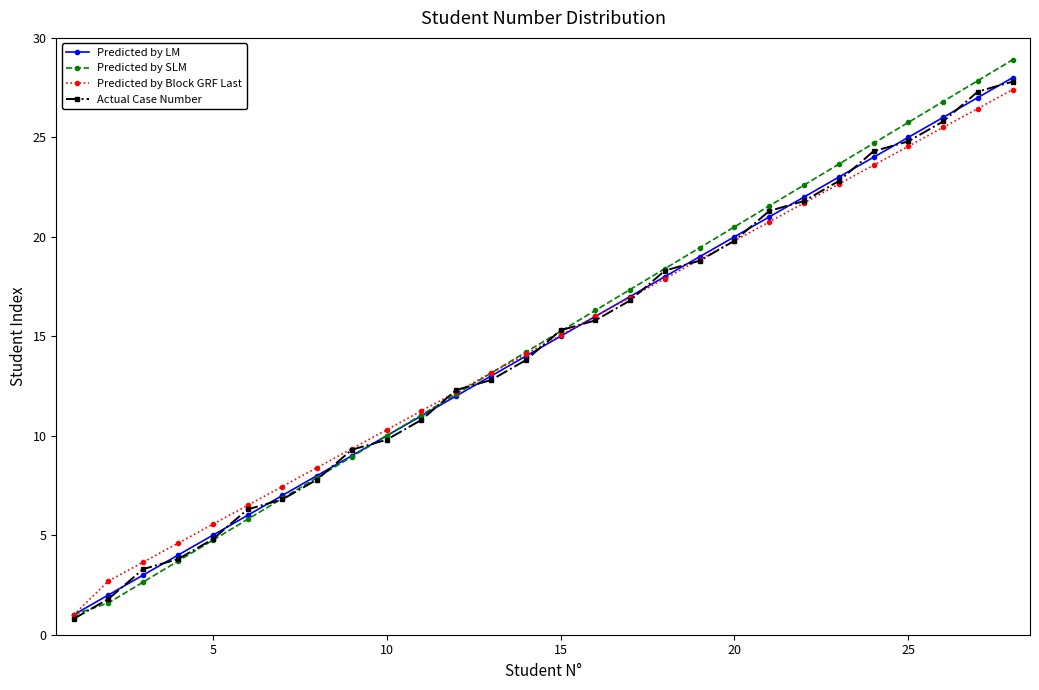

True or false: Actual Case Number has more than 1 interior local peaks.

False